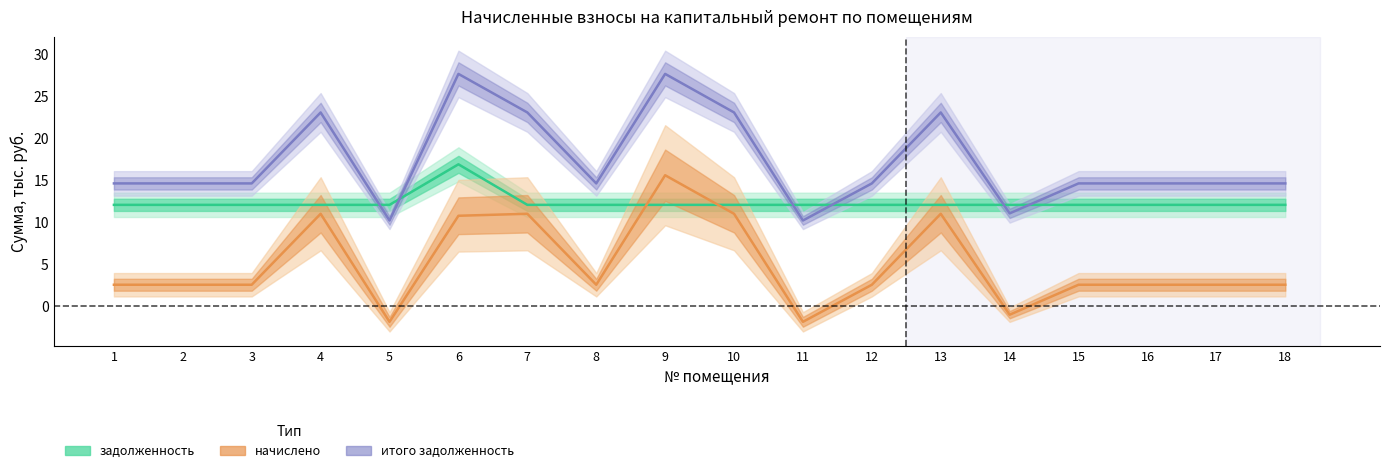

What is the maximum value shown in the chart?

27.6